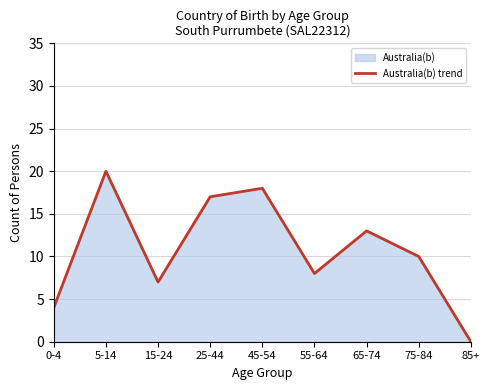

At which category does the data reach its first local valley?

15-24